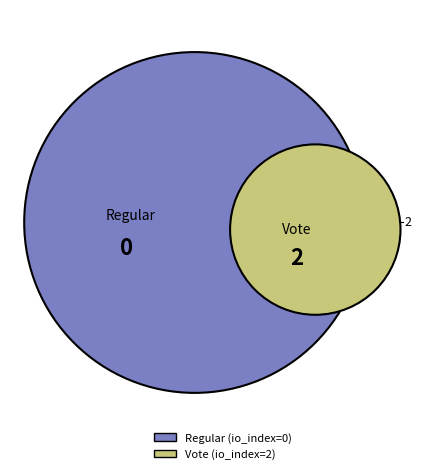

True or false: Regular accounts for 1% of the total.

False